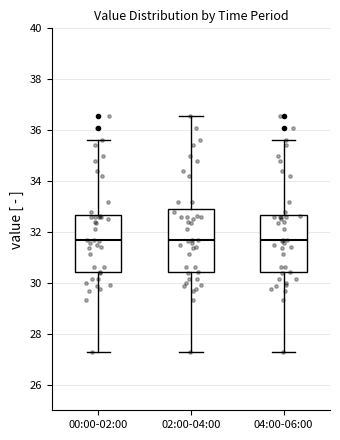

Reading left to right, transcribe this box plot: for each box, give where its median line is, the range the box spans, and where its two whiskers end, as read against the y-axis. The values are not printed on the chart, so give them approximately, as read against the axis.

00:00-02:00: median 31.6, box 30.4 to 32.6, whiskers 27.4 to 35.6
02:00-04:00: median 31.6, box 30.4 to 32.8, whiskers 27.4 to 36.6
04:00-06:00: median 31.6, box 30.4 to 32.6, whiskers 27.4 to 35.6